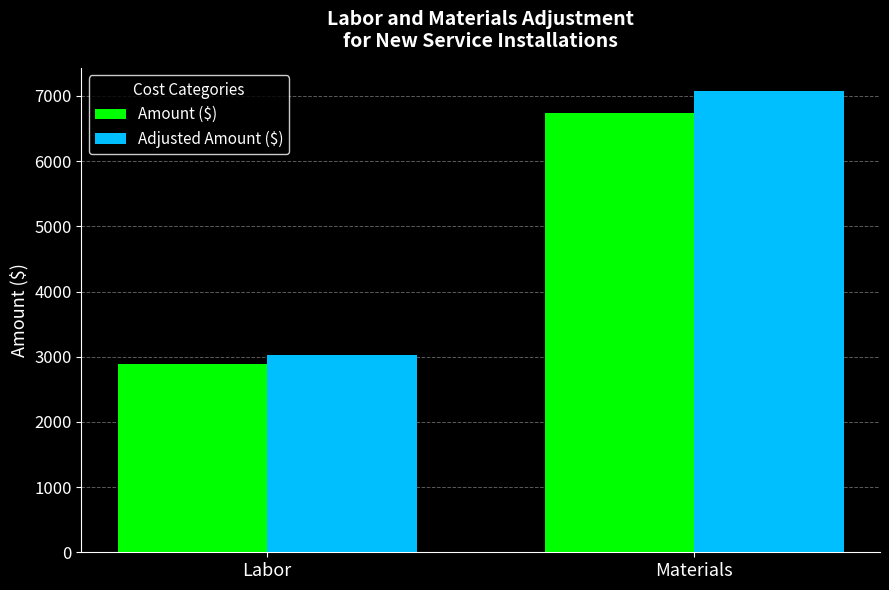

What is the label of the 2nd bar from the right?

Labor